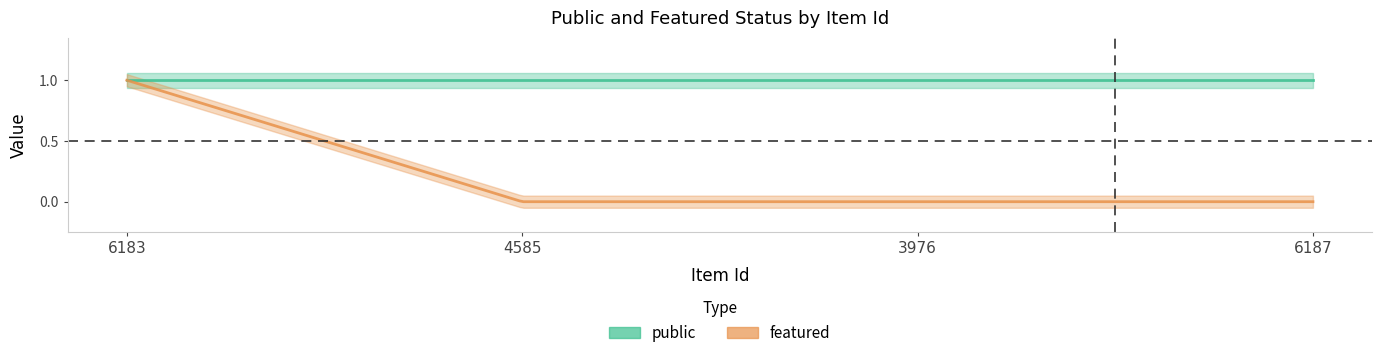

At which label is featured closest to 0?

4585